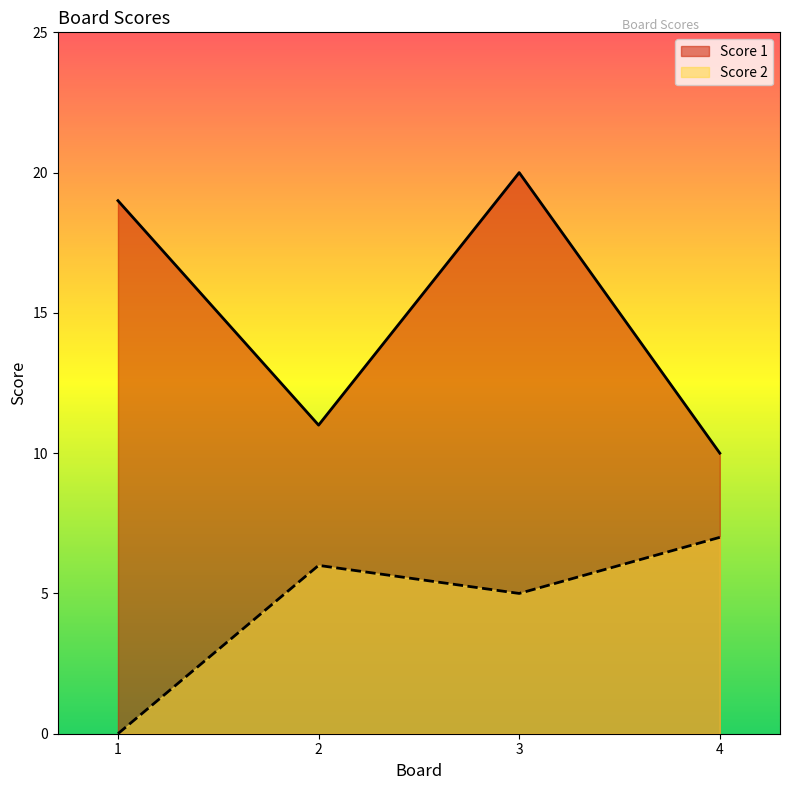

At which label does Score 2 reach its minimum?

1